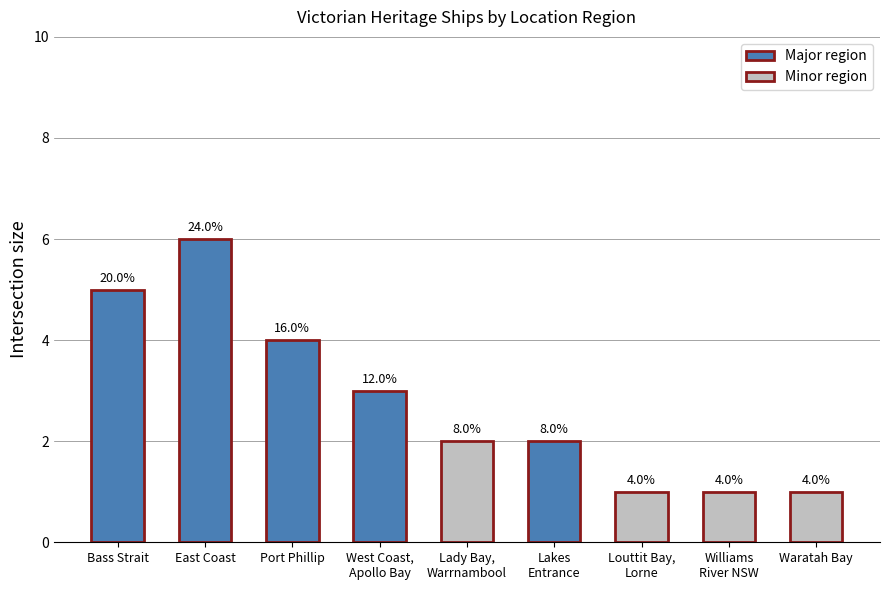

Is it true that the value at West Coast,
Apollo Bay is 3?

True